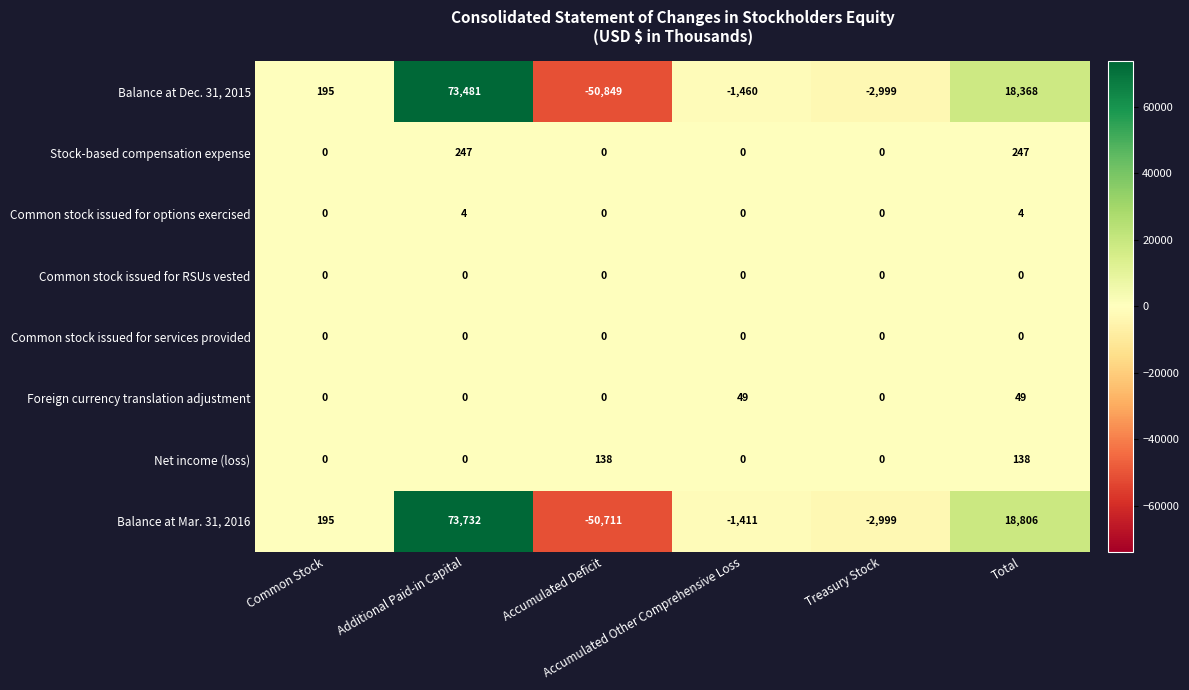

Which series has the largest total across all categories?

Balance at Mar. 31, 2016